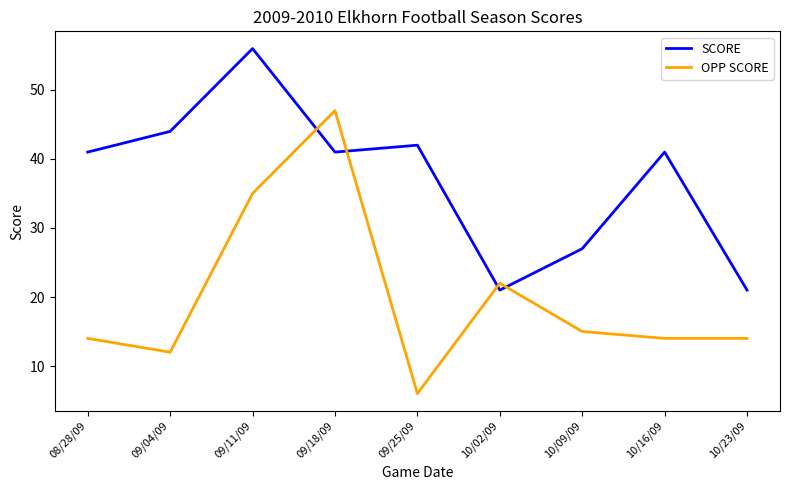

What is the average value of the OPP SCORE series?

20